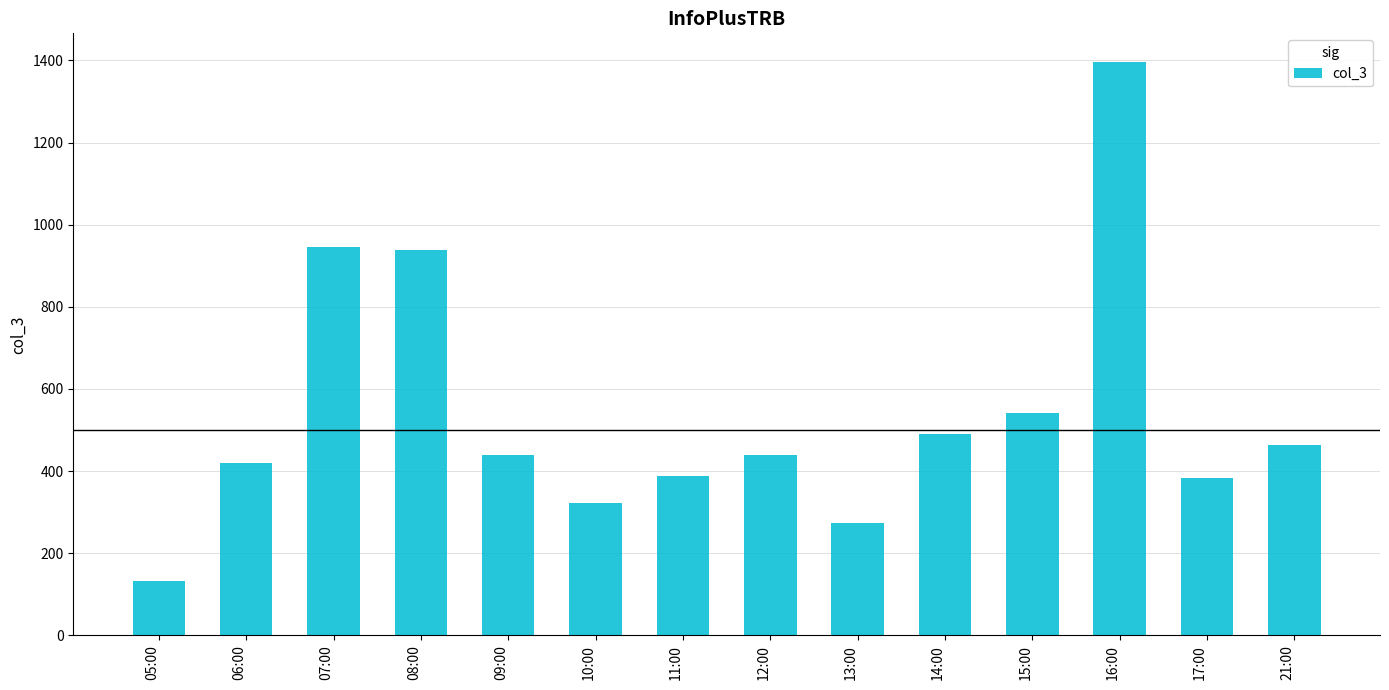

Between 09:00 and 06:00, which is larger?

09:00